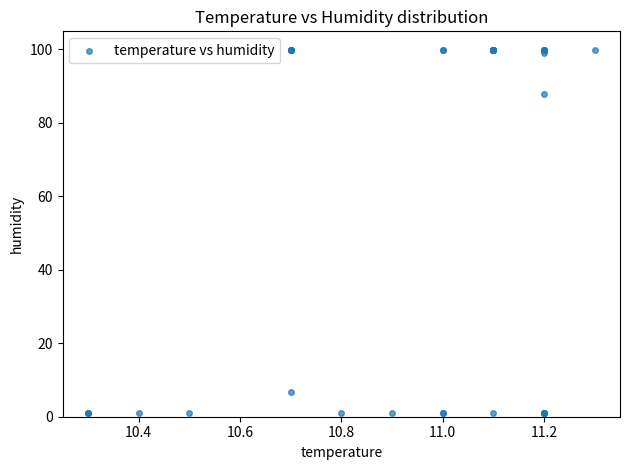

What Y value in the scatter plot is closest to 50?

87.9